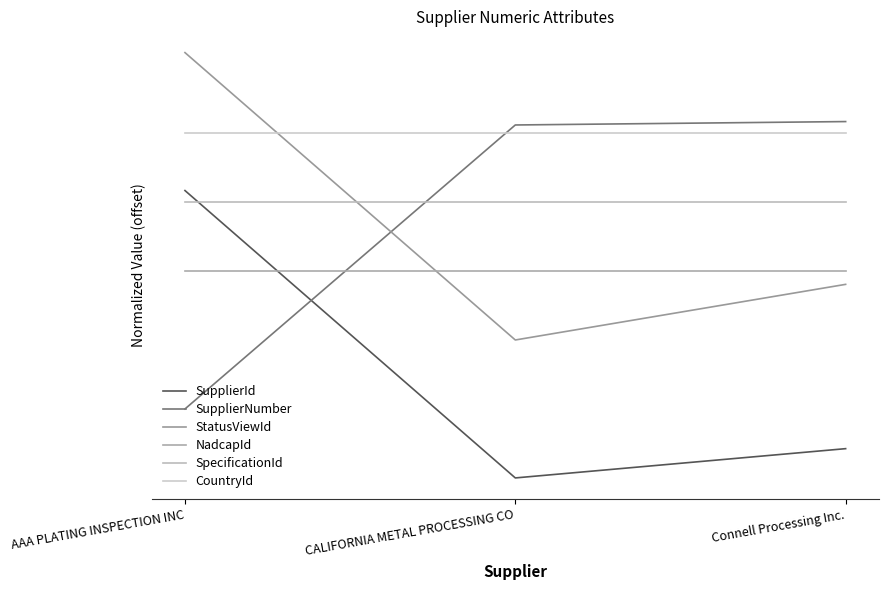

What is the total value across all series at Connell Processing Inc.?

4.9